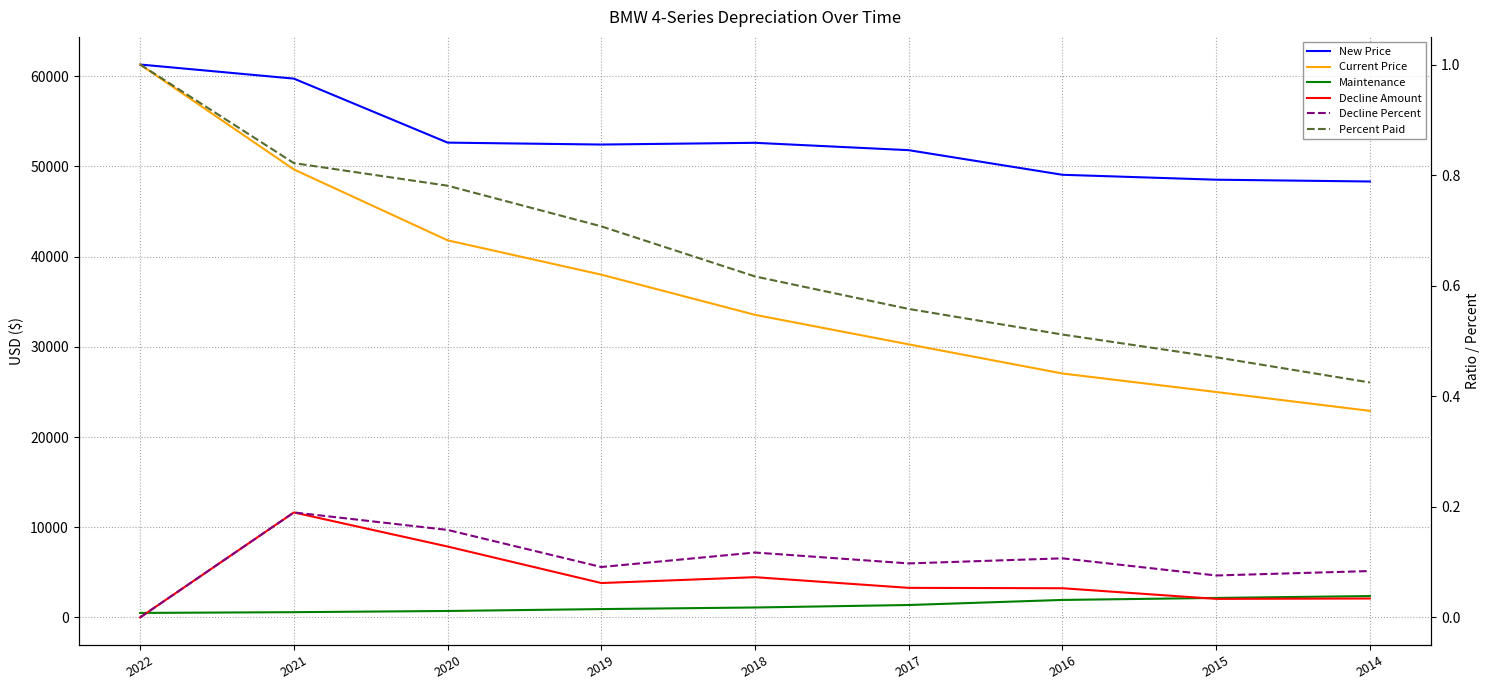

At 2016, list the series in order from largest to smallest.

New Price, Current Price, Decline Amount, Maintenance, Percent Paid, Decline Percent